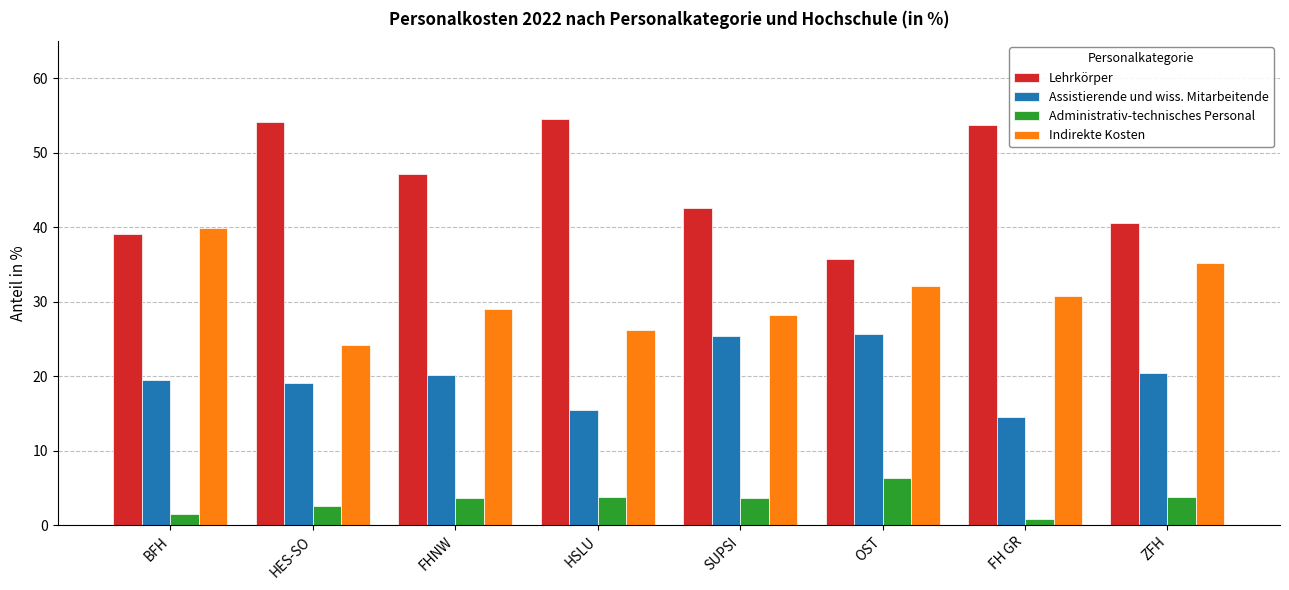

How many groups of bars are there?

8